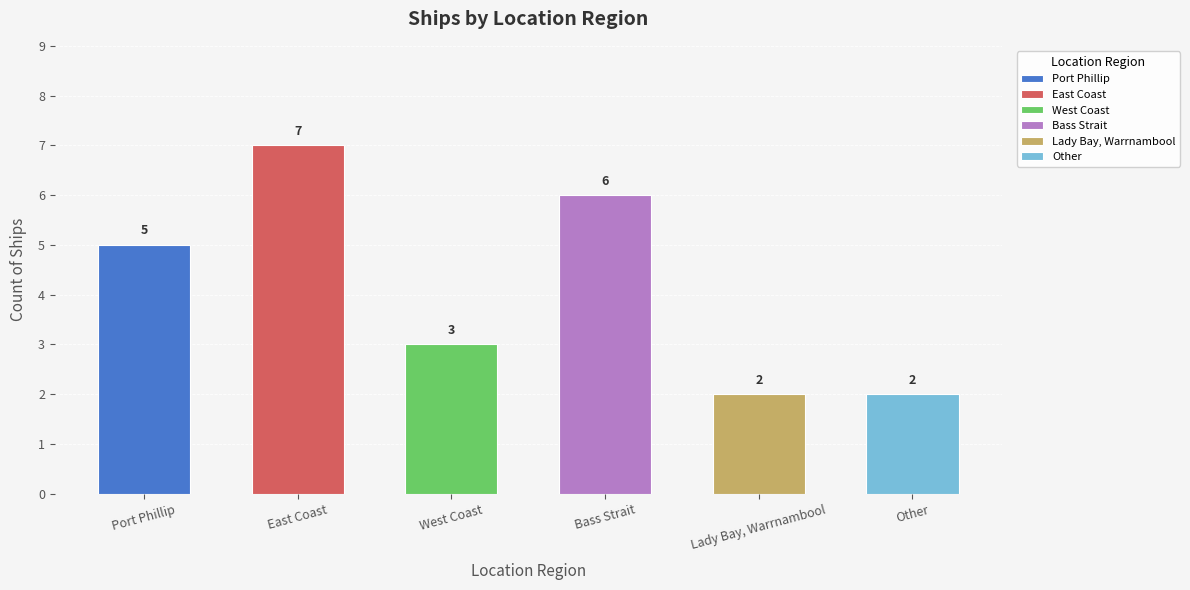

What is the approximate value at Other?

2